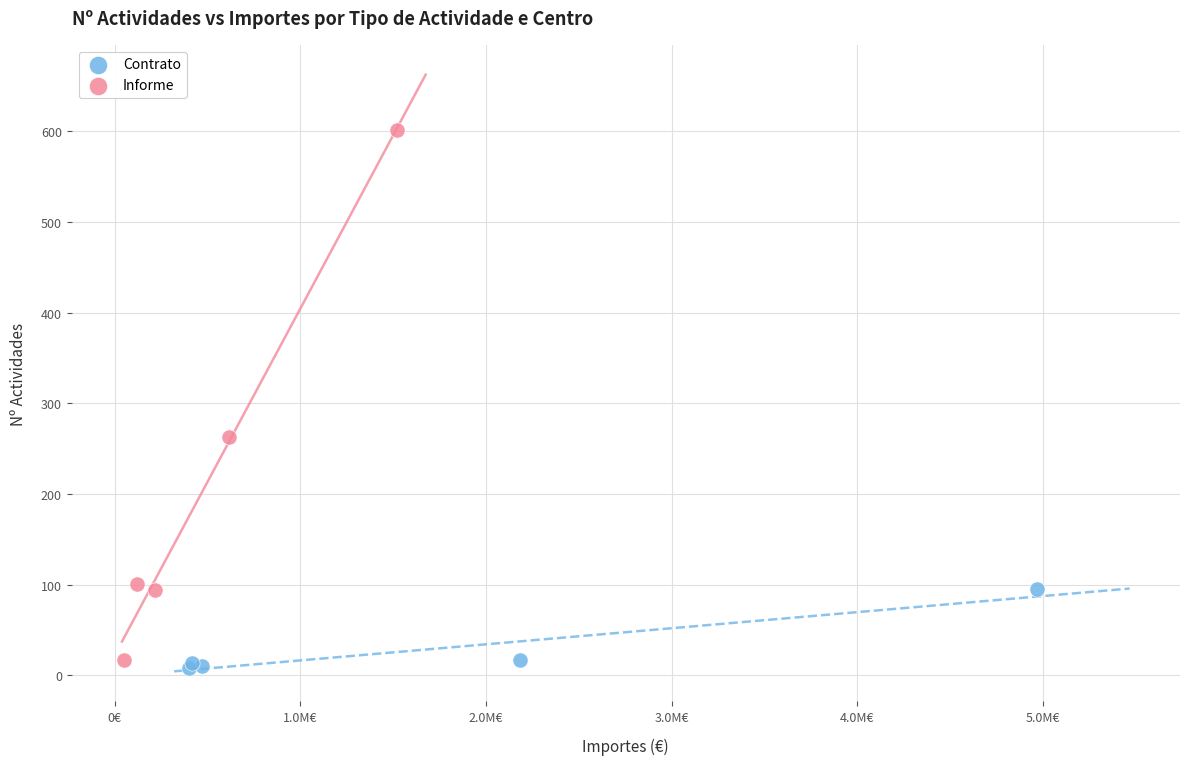

Which series has the widest spread of Y values?

Informe